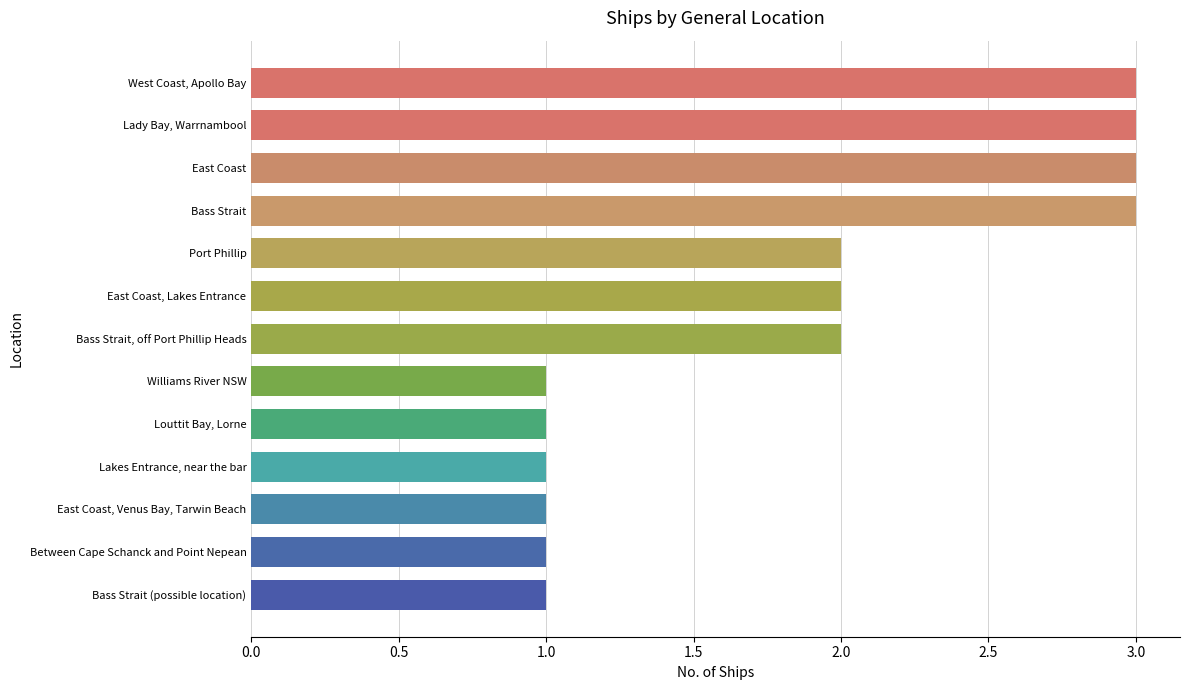

What is the sum of all values?

24